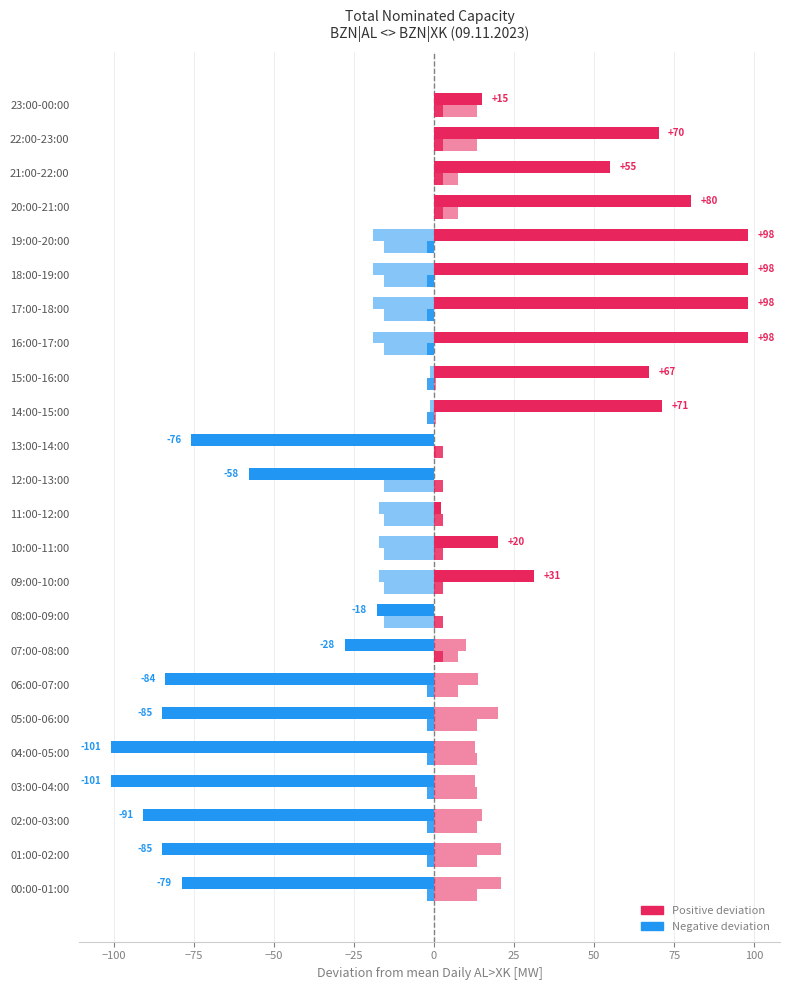

Count the number of categories in the chart.

24